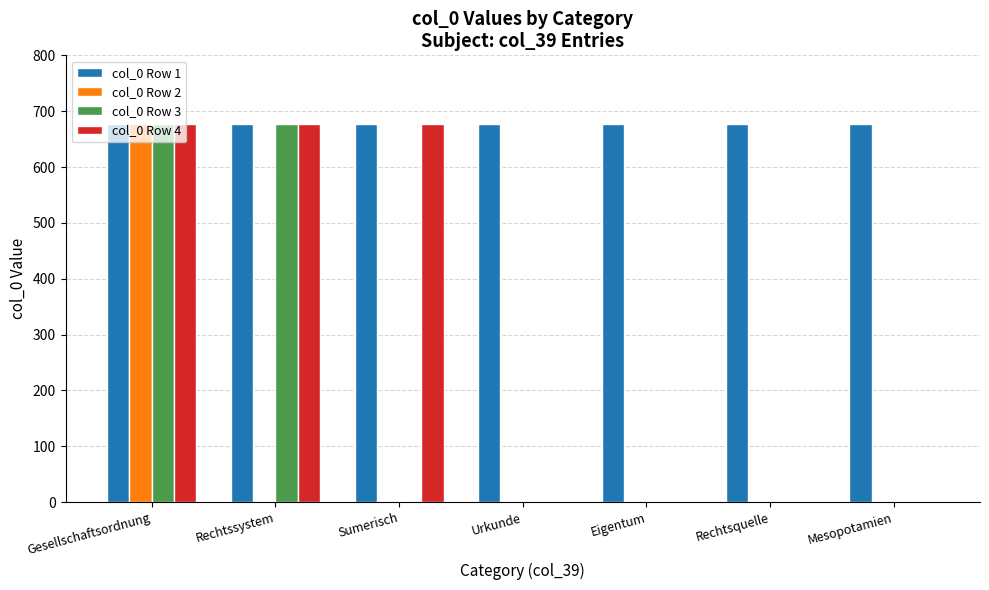

What is the maximum value shown in the chart?

677